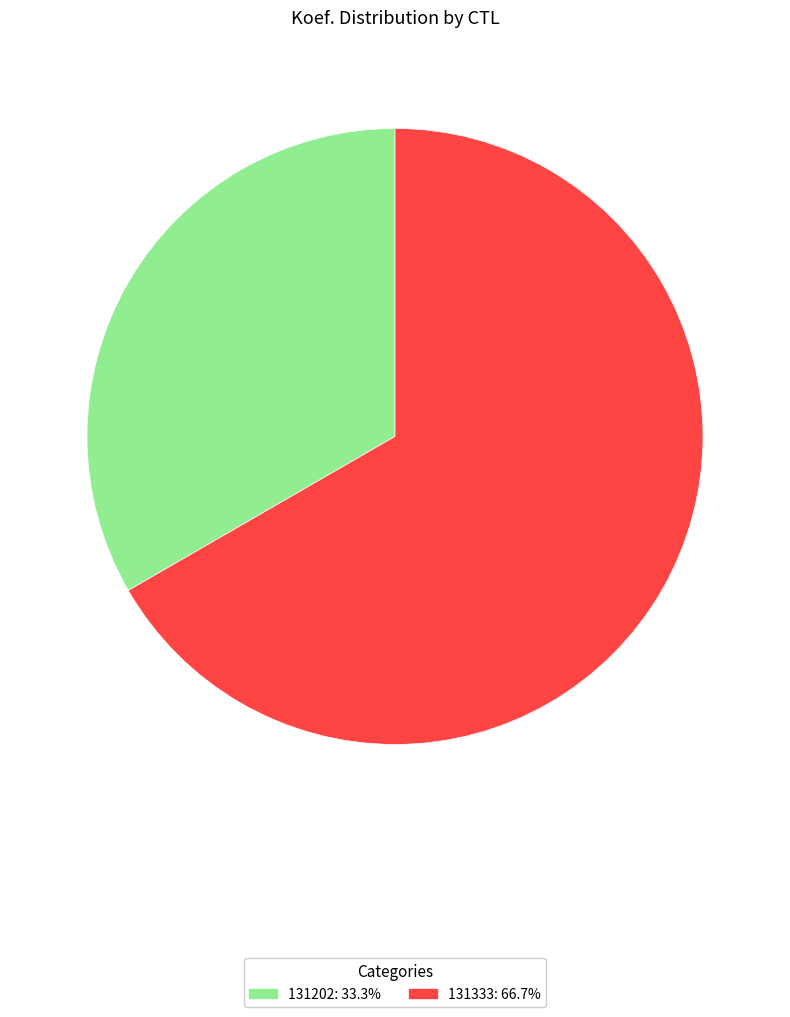

Which has a higher value, 131202 or 131333?

131333